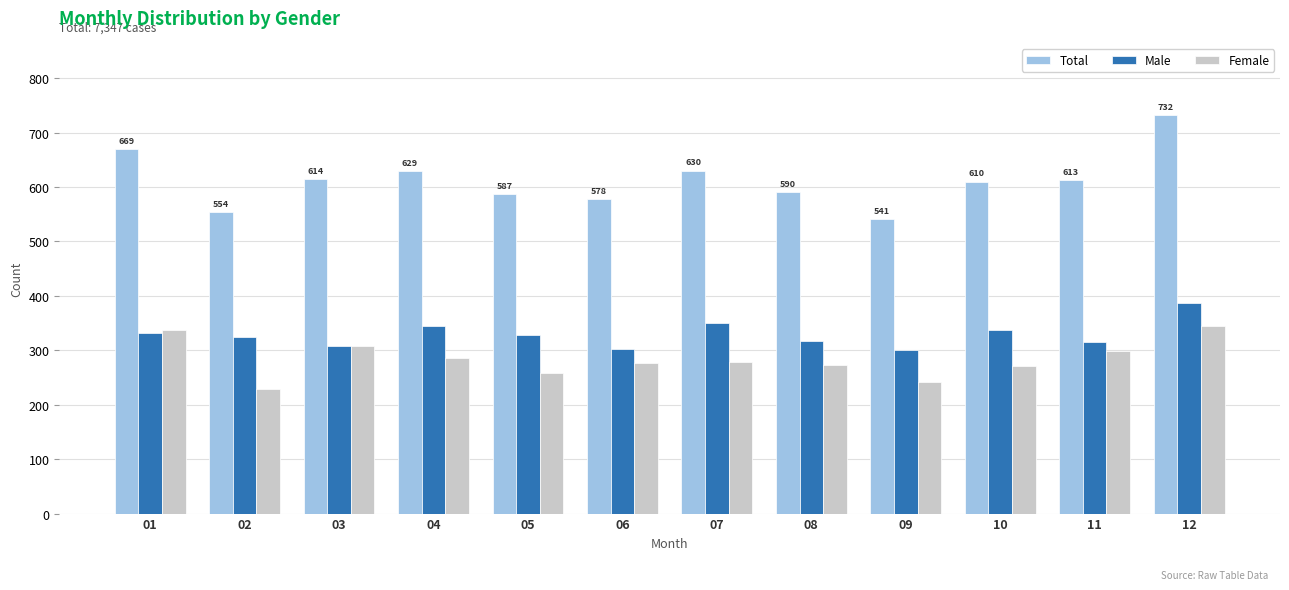

How many bars are there in each group?

3